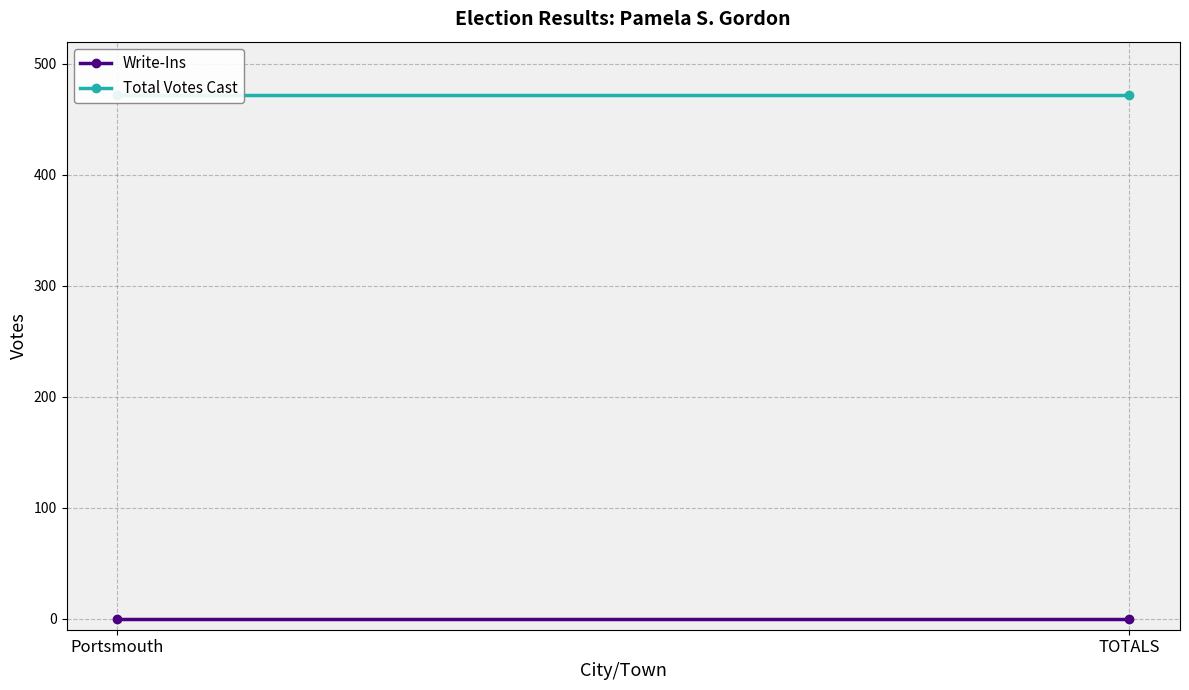

What is the value of the Total Votes Cast point at the 1st from the left?

472